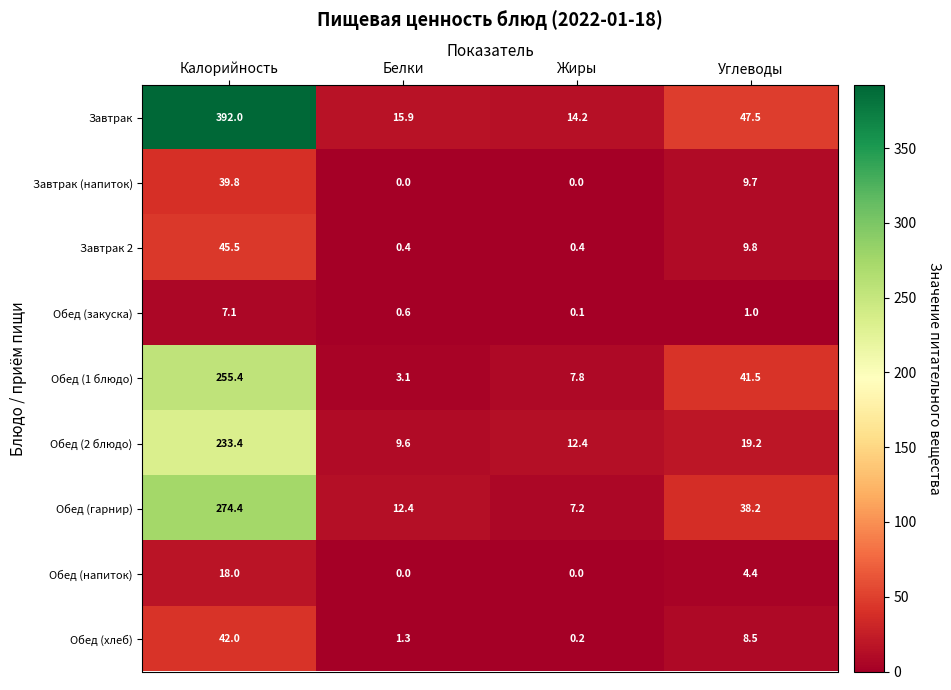

How many distinct data groups are displayed?

9